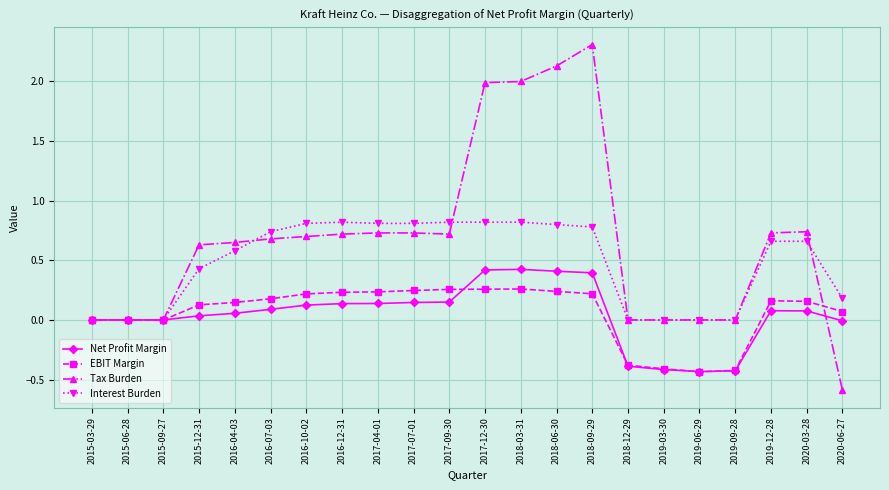

Which series has the largest range (max minus min)?

Tax Burden